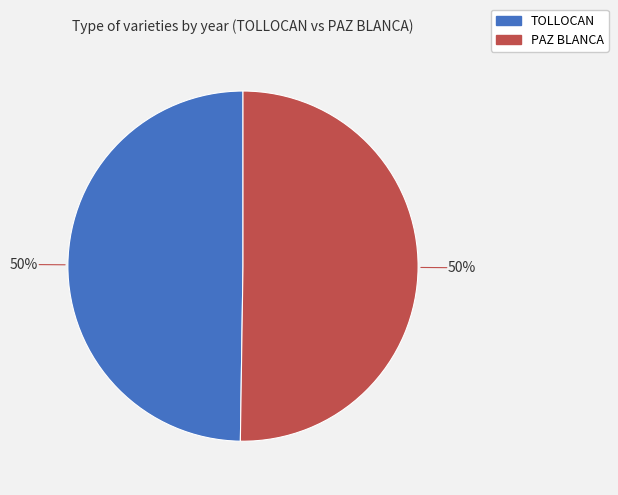

How many segments does this pie chart have?

2